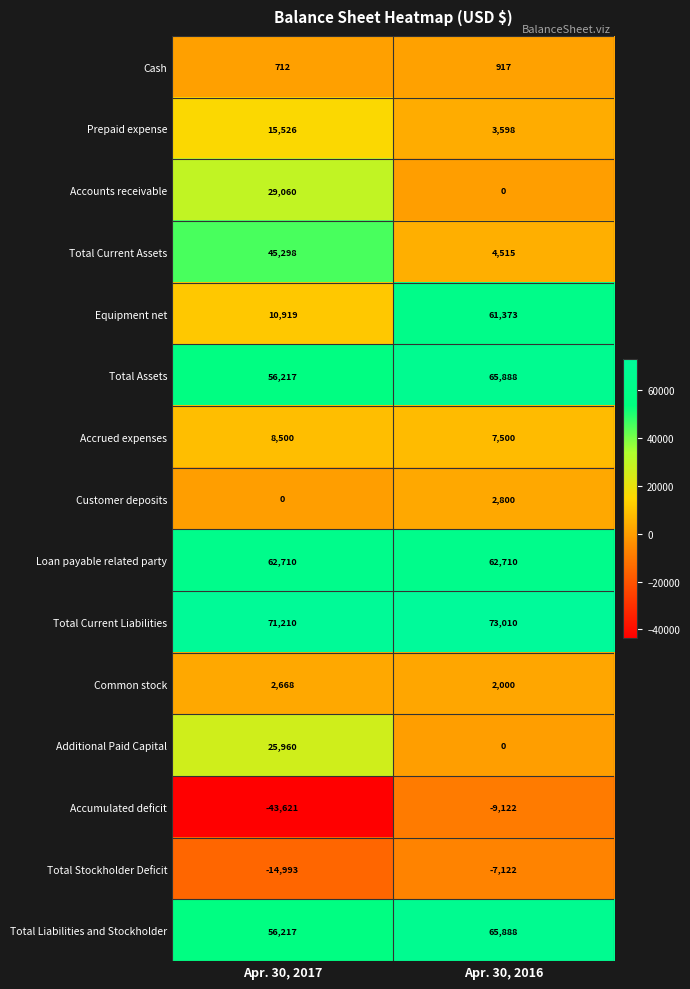

At how many categories does at least one series exceed 16166?

2